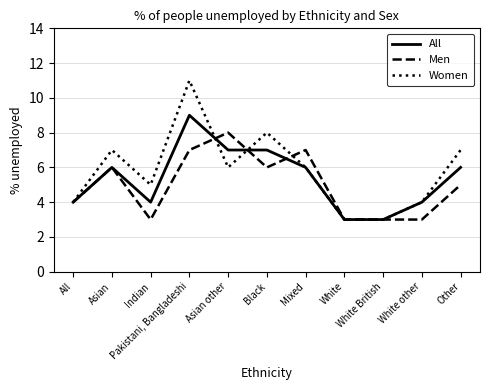

How many categories are shown in the chart?

11